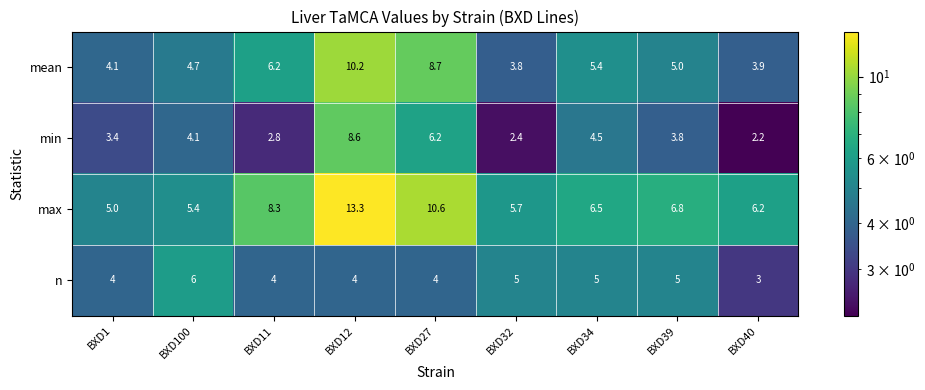

What is the approximate value of min at BXD12?

8.6